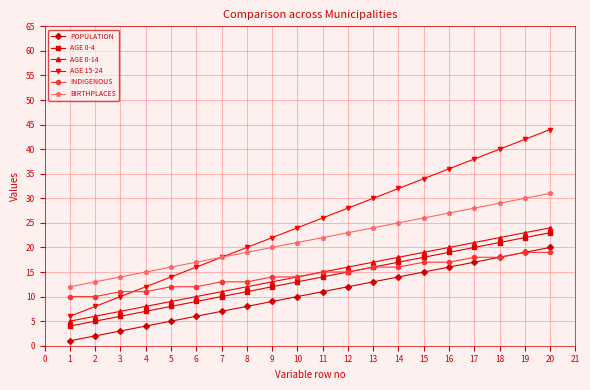

At which category is the sum across all series the highest?

20